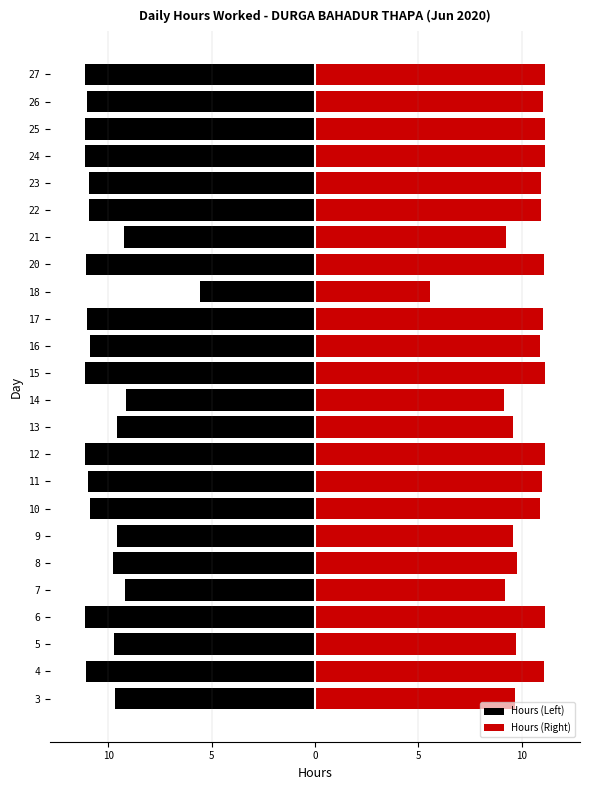

Reading left to right, transcribe all the data shown in this chart.

Hours (Left): -9.7	-11.1	-9.7	-11.1	-9.2	-9.8	-9.6	-10.9	-11.0	-11.2	-9.6	-9.2	-11.1	-10.9	-11.0	-5.5	-11.1	-9.2	-10.9	-10.9	-11.1	-11.1	-11.0	-11.1
Hours (Right): 9.7	11.1	9.7	11.1	9.2	9.8	9.6	10.9	11.0	11.2	9.6	9.2	11.1	10.9	11.0	5.5	11.1	9.2	10.9	10.9	11.1	11.1	11.0	11.1